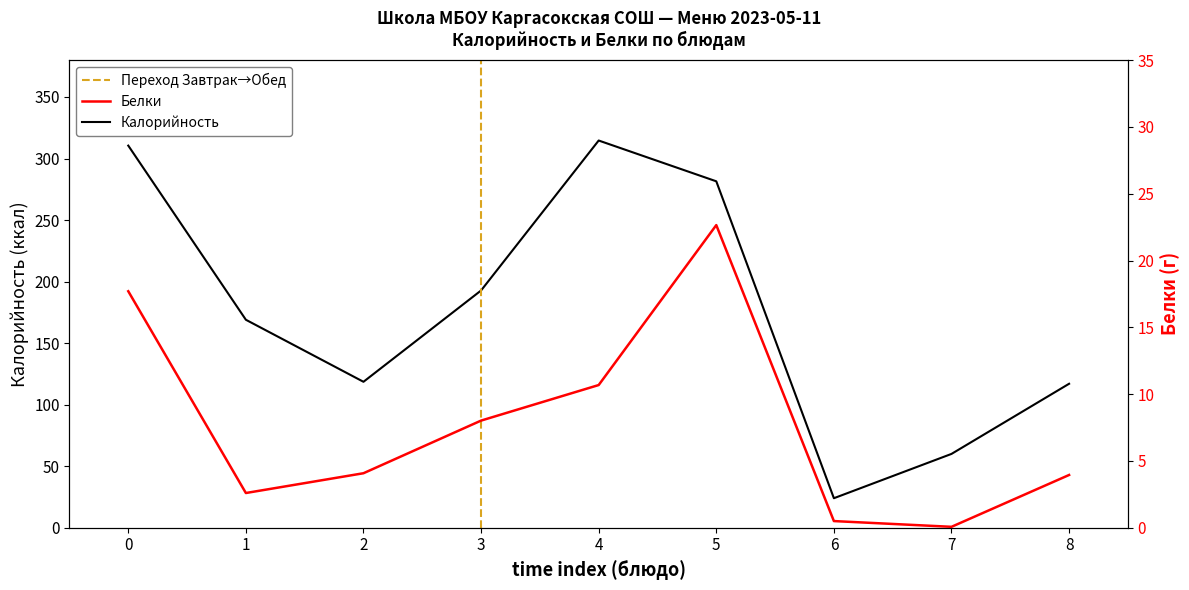

Which series has the largest total across all categories?

Калорийность